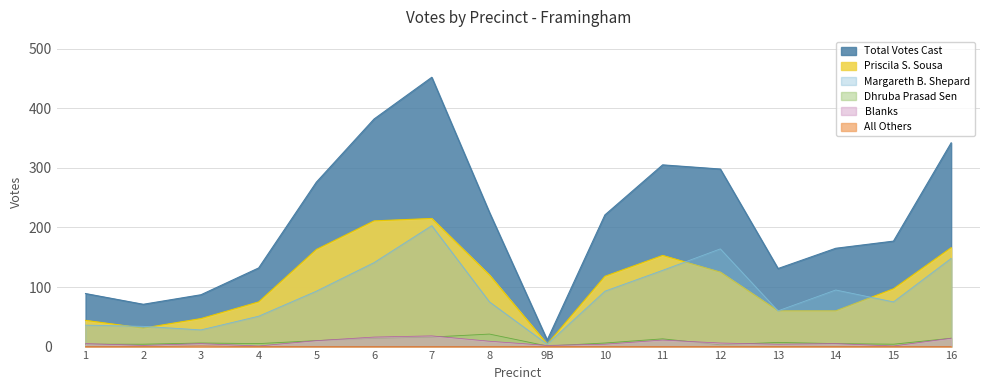

Which series changed the most between 9B and 15?

Total Votes Cast